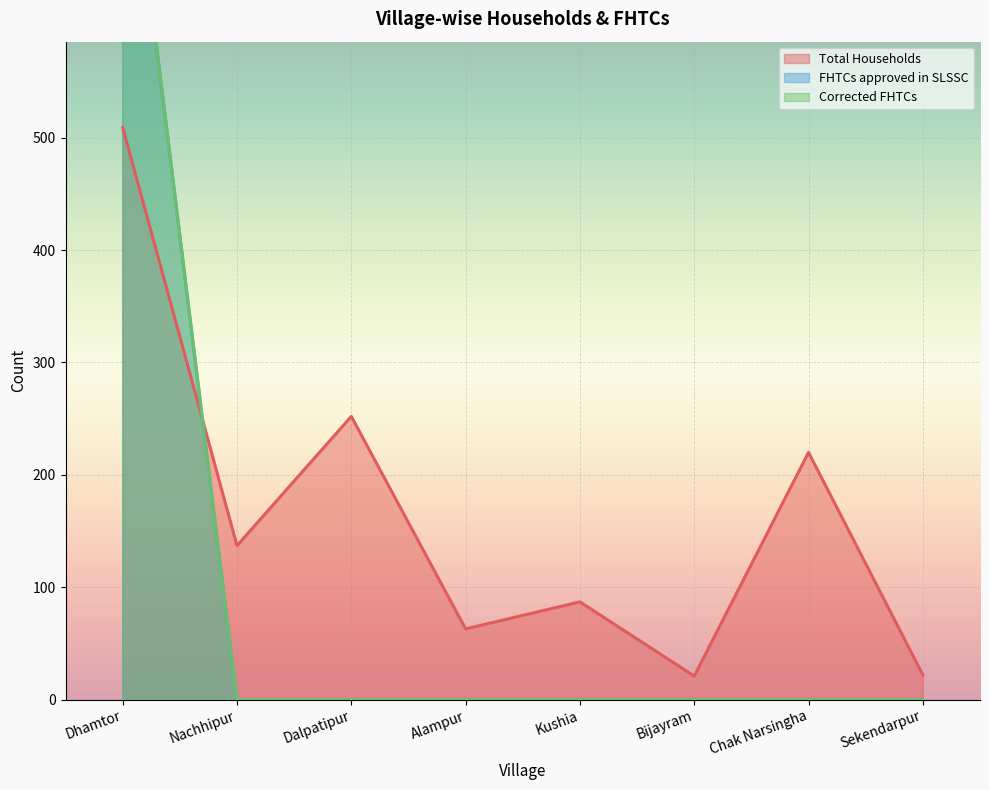

What position from the right is Sekendarpur?

1